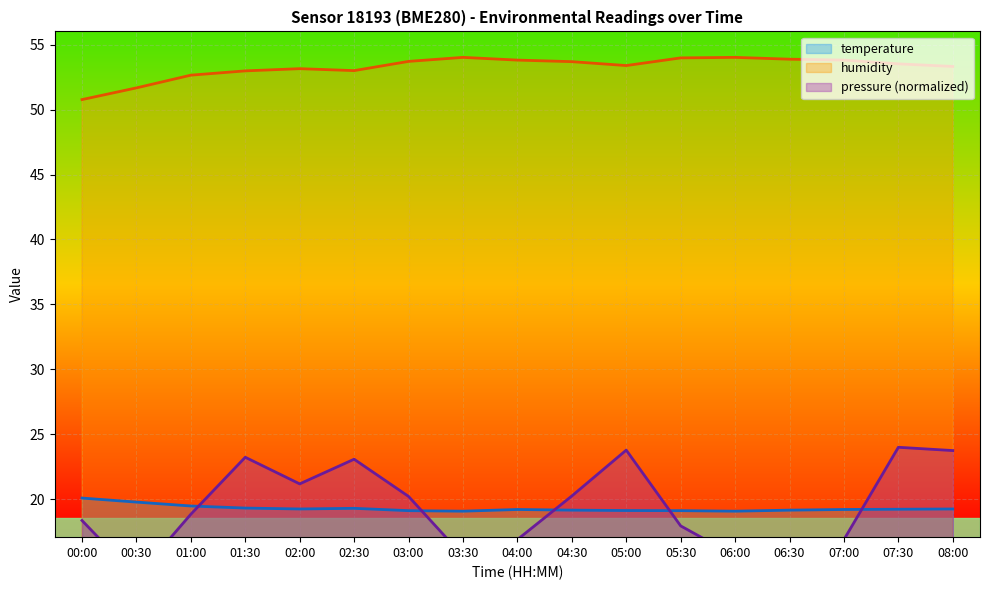

Which series changed the most between 02:30 and 03:00?

pressure_norm